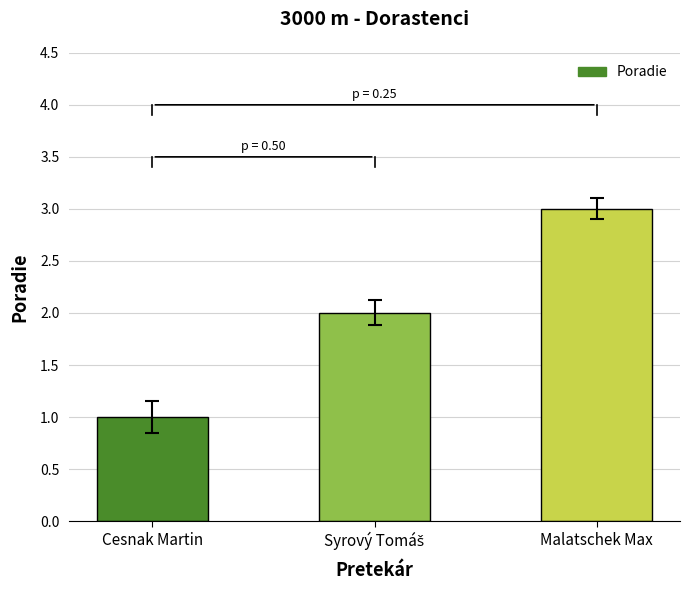

What is the ratio of the value at Malatschek Max to the value at Cesnak Martin?

3.0